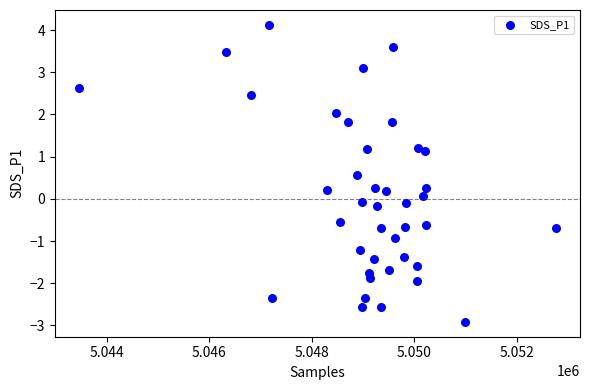

What is the range of Y values (max minus min)?

7.0